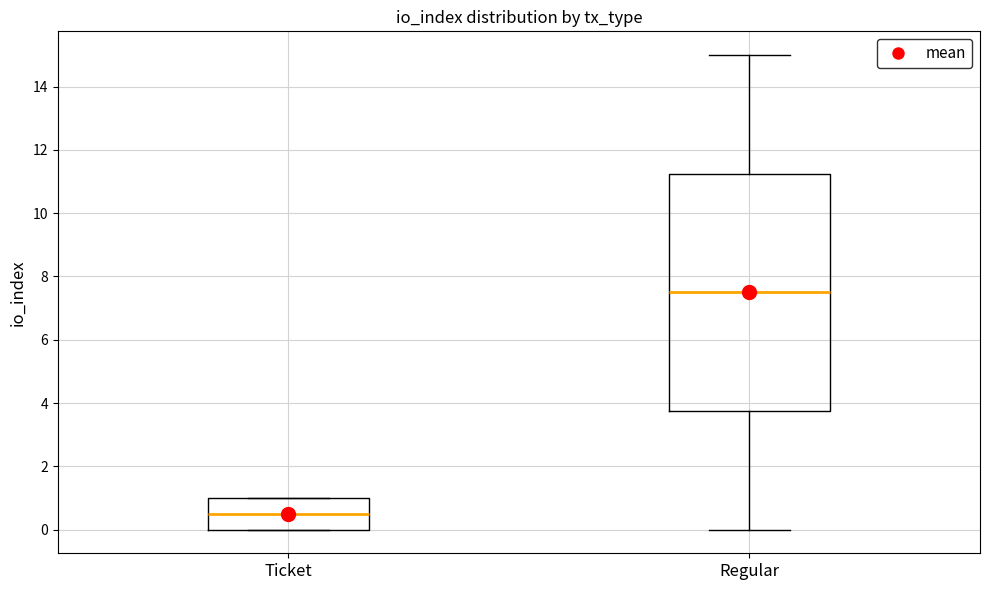

Which box's median line is the highest?

Regular